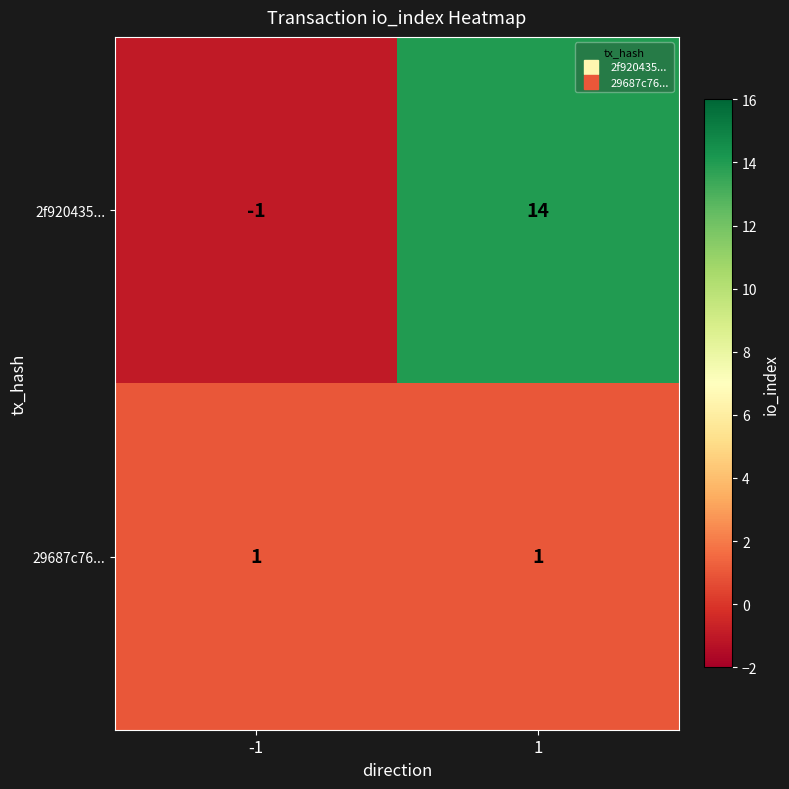

How many positive values does the 2f920435... series have?

1